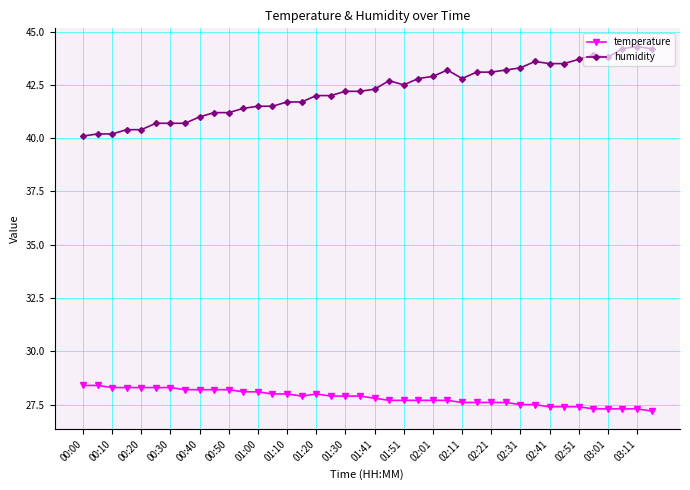

What is the average value of the humidity series?

42.2